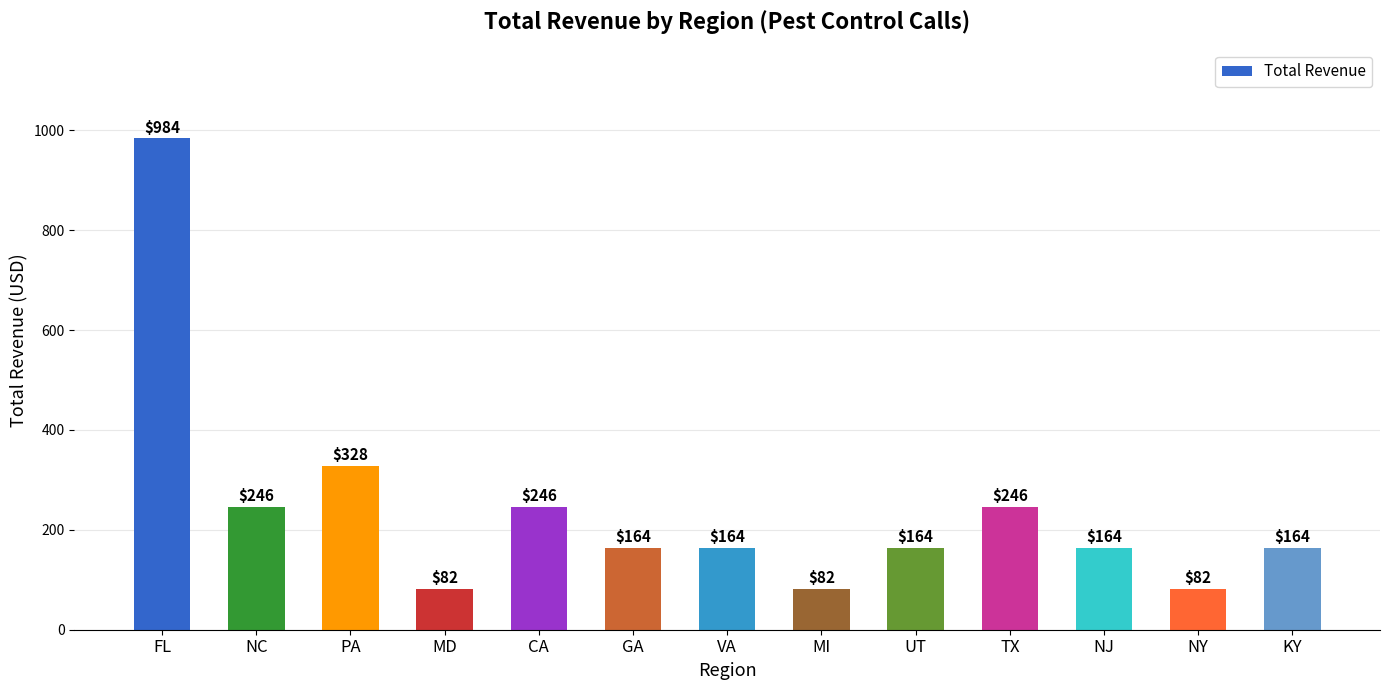

At which label is the value closest to 533?

PA